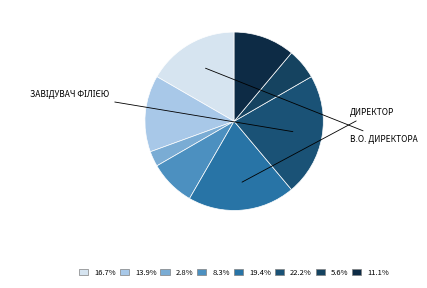

To the nearest percent, what is the average slice percentage?

12%